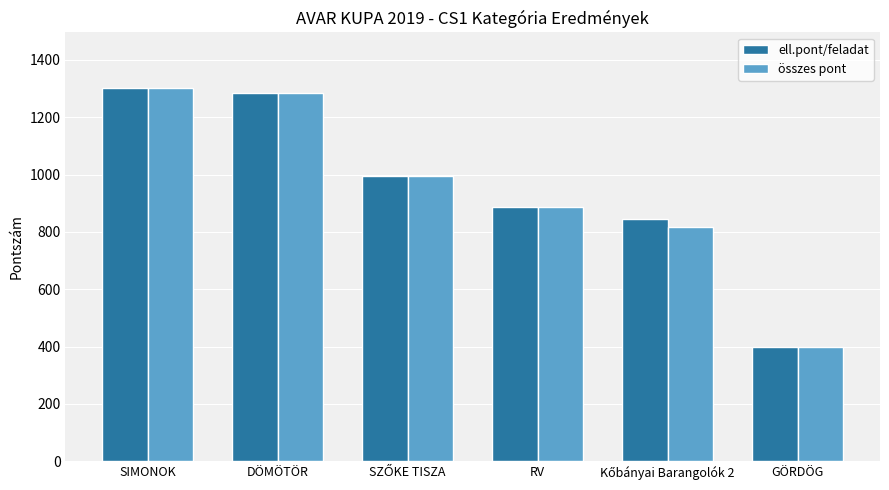

At which category is the sum across all series the highest?

SIMONOK